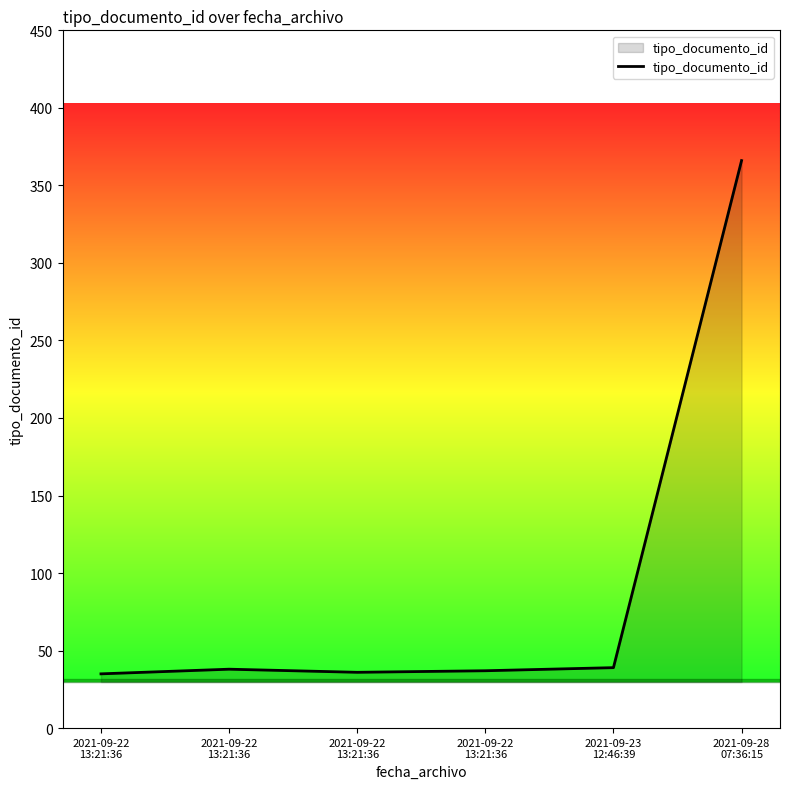

How many interior local valleys (lower than both neighbors) does the data have?

1